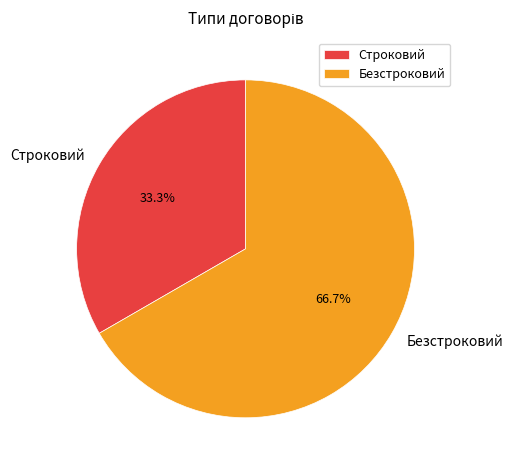

Between Строковий and Безстроковий, which is larger?

Безстроковий